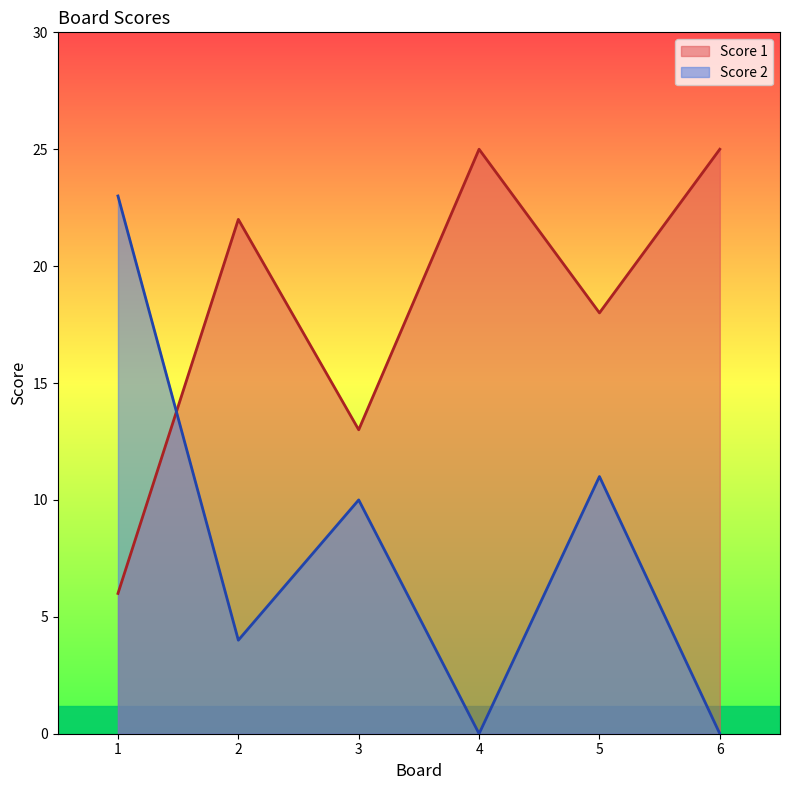

At which category does the chart reach its peak across all series?

4